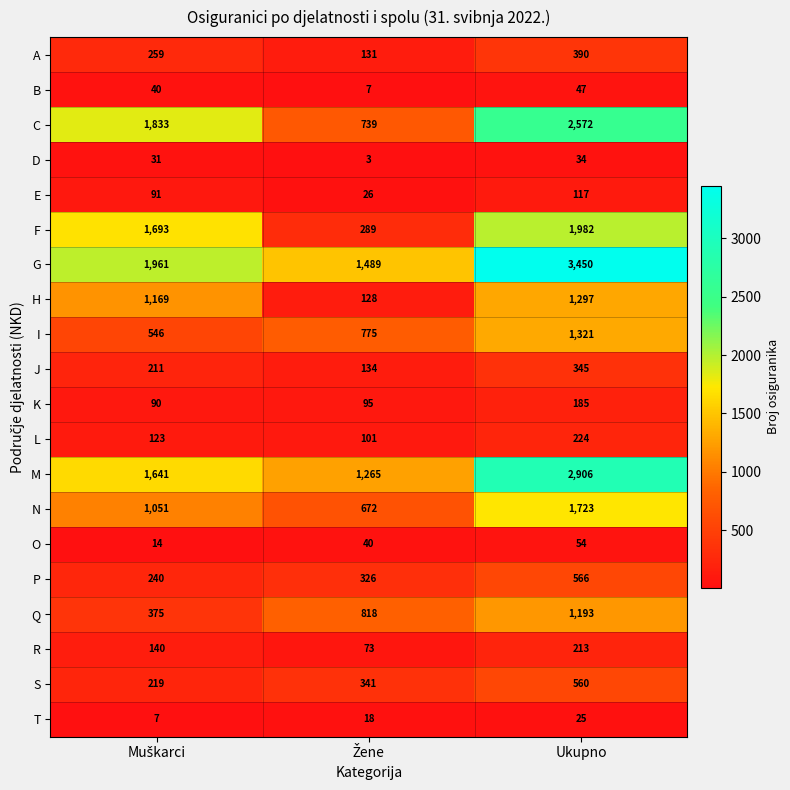

Which series has the largest range (max minus min)?

G